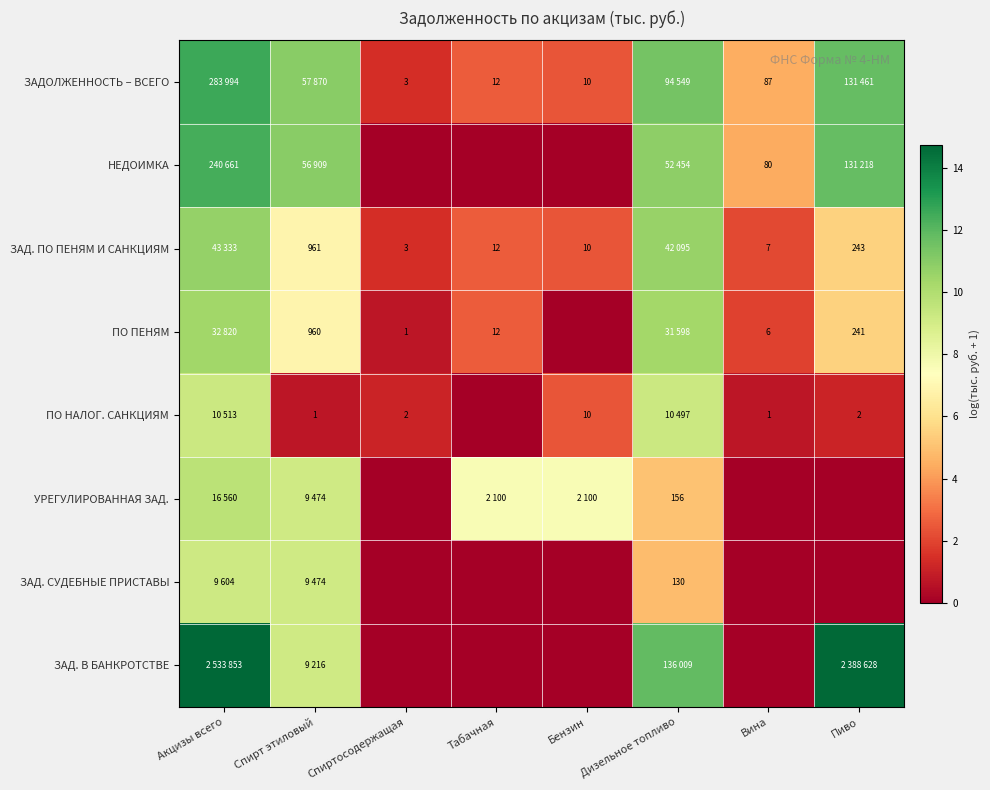

Between Табачная and Бензин, which series saw the biggest shift?

ПО ПЕНЯМ